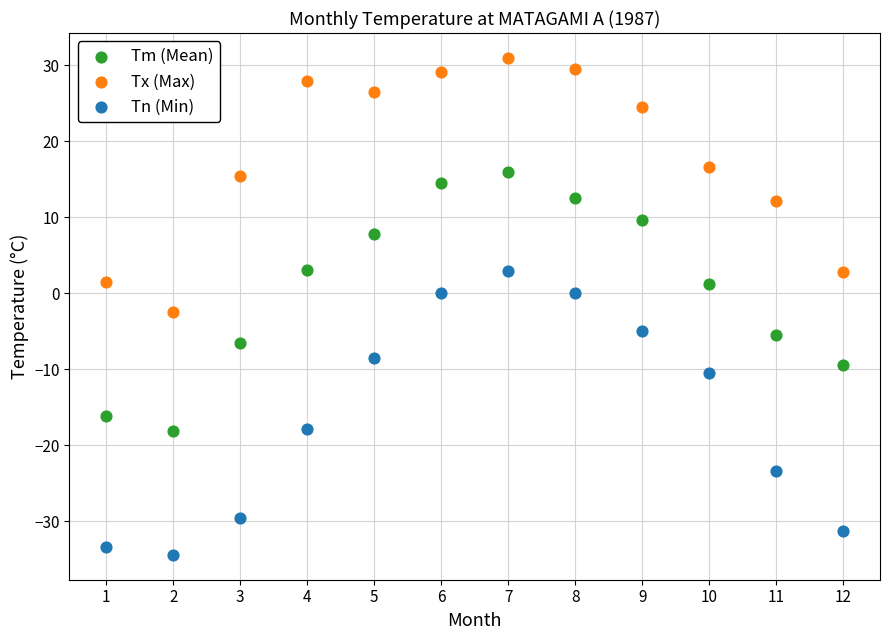

Which series has the largest Y range (max minus min)?

Tn (Min)